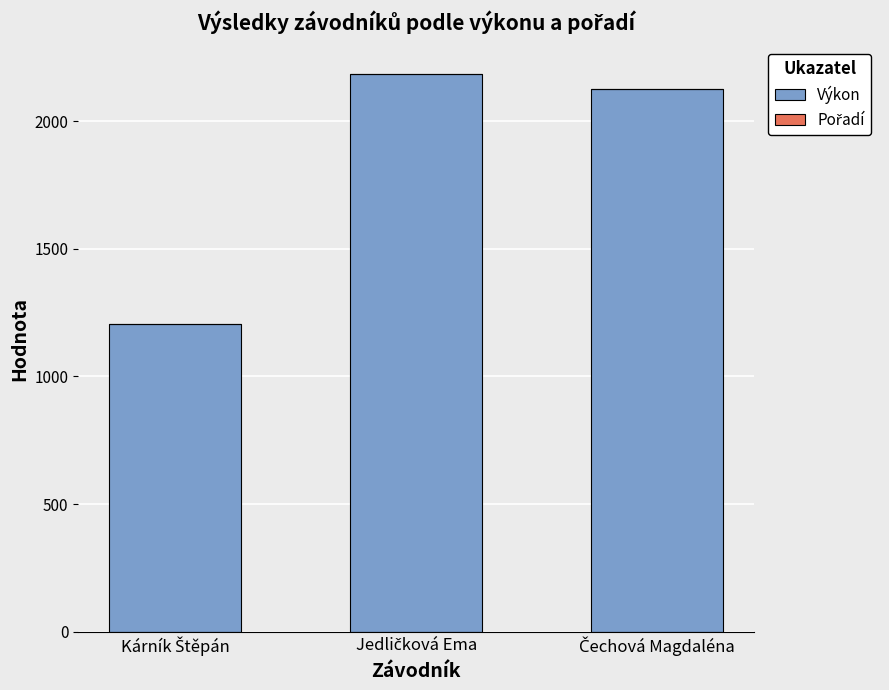

What is the maximum value for Výkon?

2183